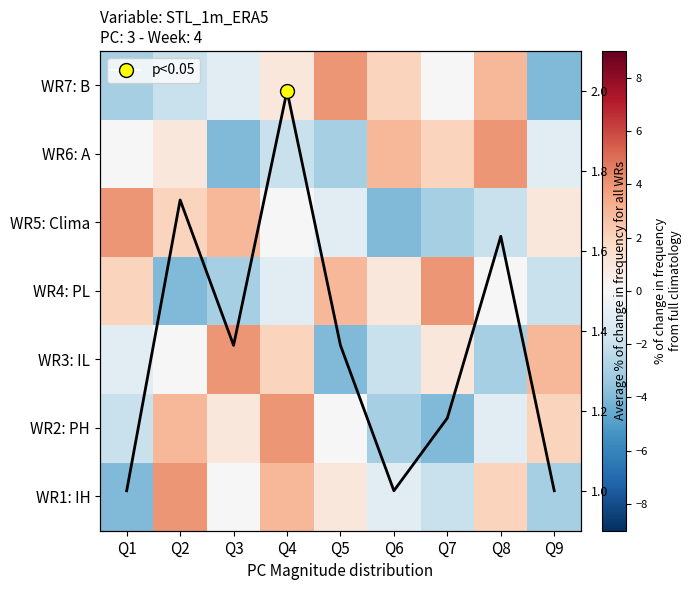

Is it true that row7 equals -2 at Q1?

False